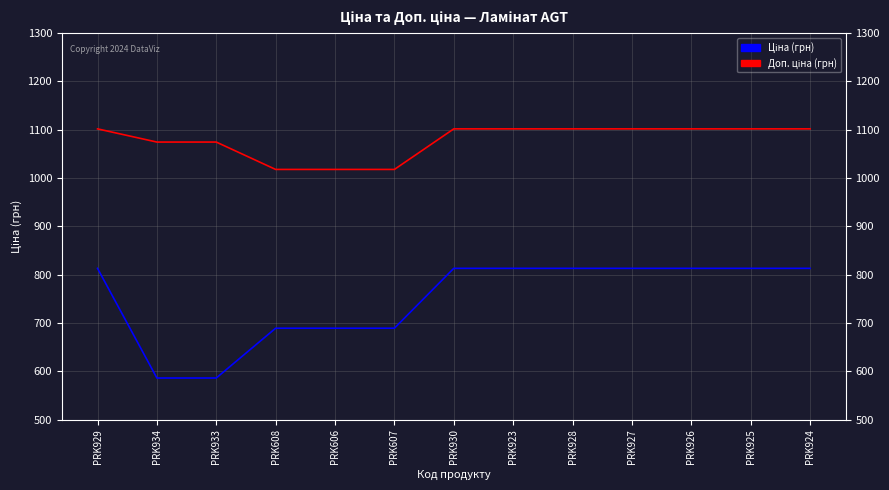

What is the smallest value displayed?

586.0